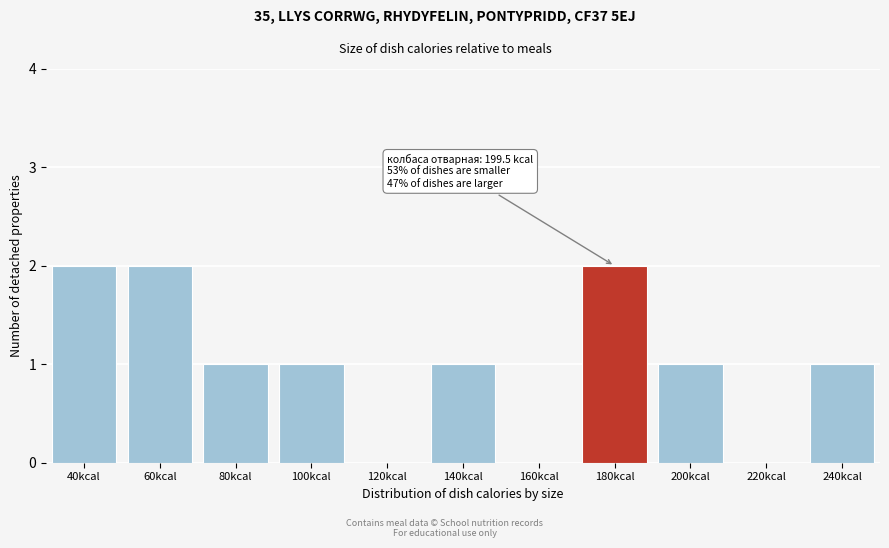

True or false: the data shows 1 at 40kcal.

False